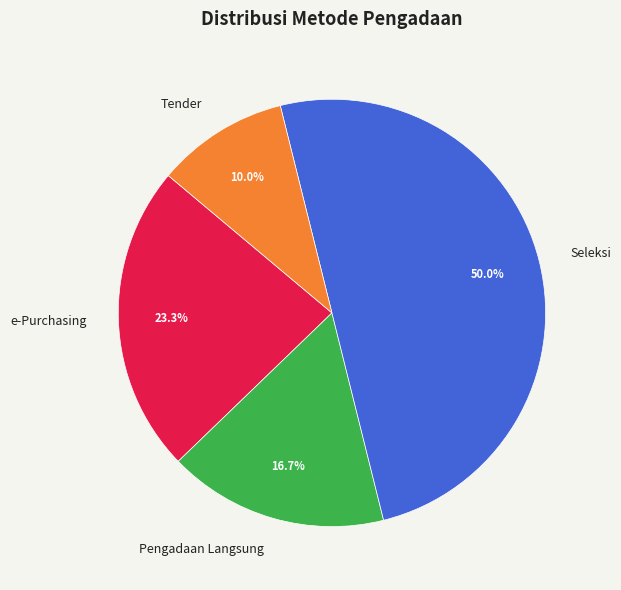

To the nearest percent, what portion does Tender represent?

10%